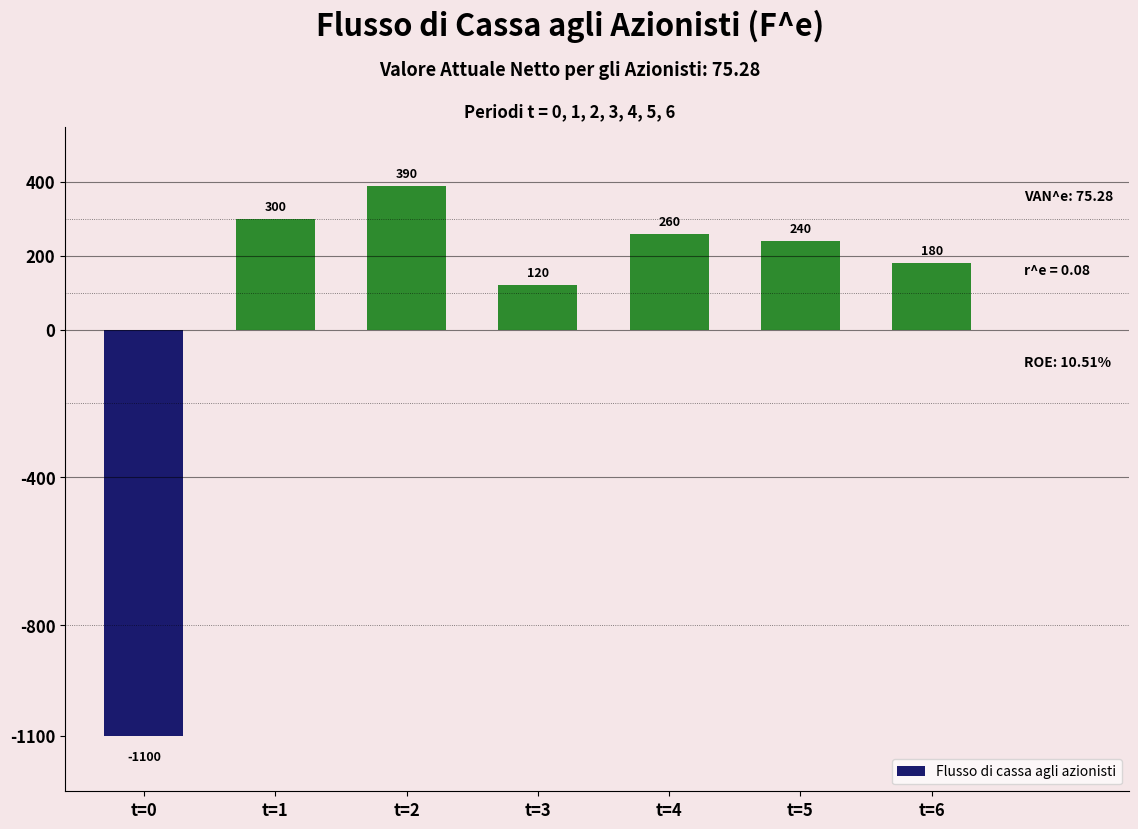

The chart shows a value of 180 at t=6. True or false?

True